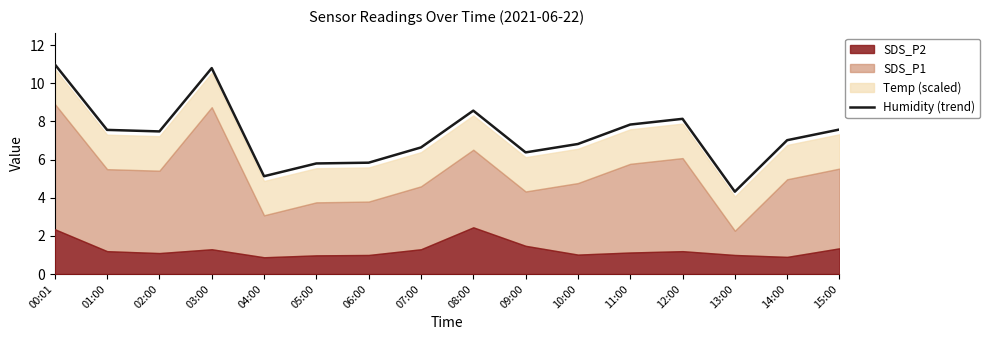

Reading left to right, what are all the values shown in this chart?

11.0	7.6	7.5	10.8	5.1	5.8	5.8	6.6	8.6	6.4	6.8	7.8	8.1	4.3	7.0	7.6